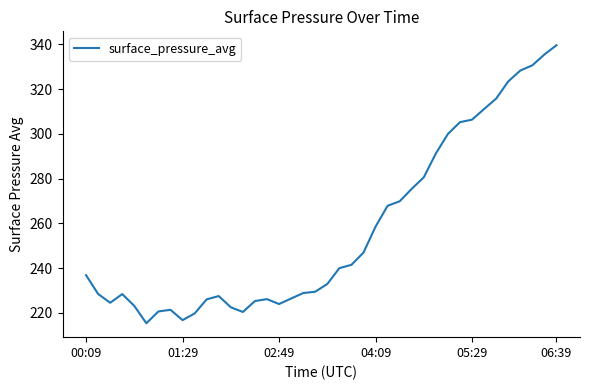

Does the chart display data point markers on the line(s)?

No